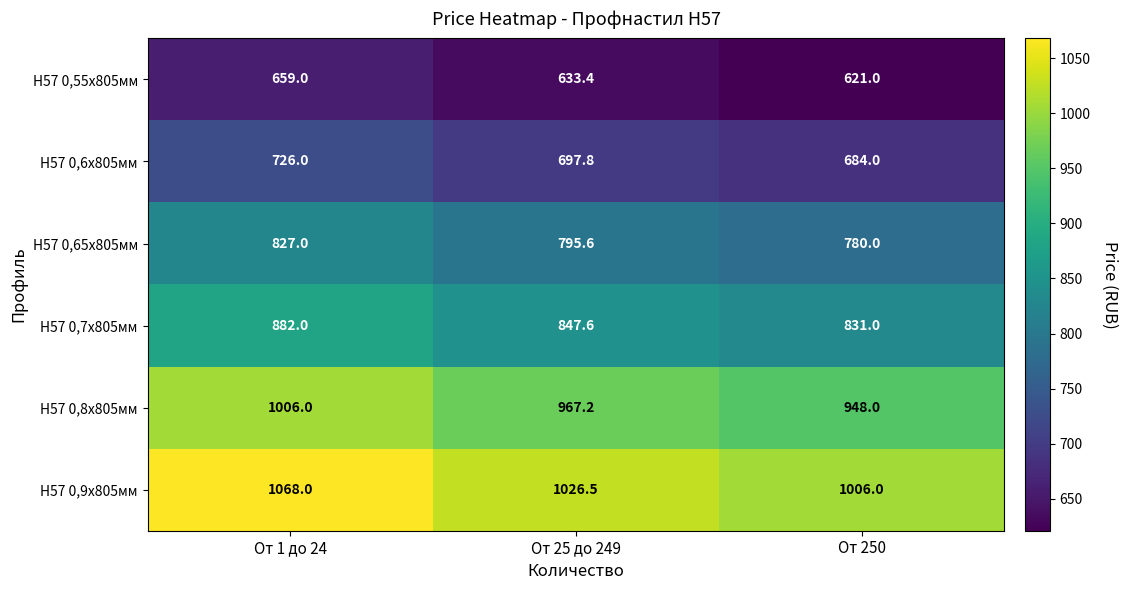

List the labels in order of Н57 0,9х805мм value, largest first.

От 1 до 24, От 25 до 249, От 250